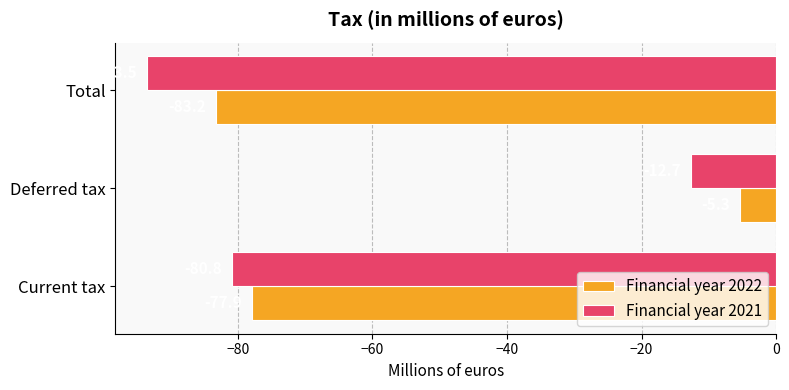

At which category is the sum across all series the highest?

Deferred tax